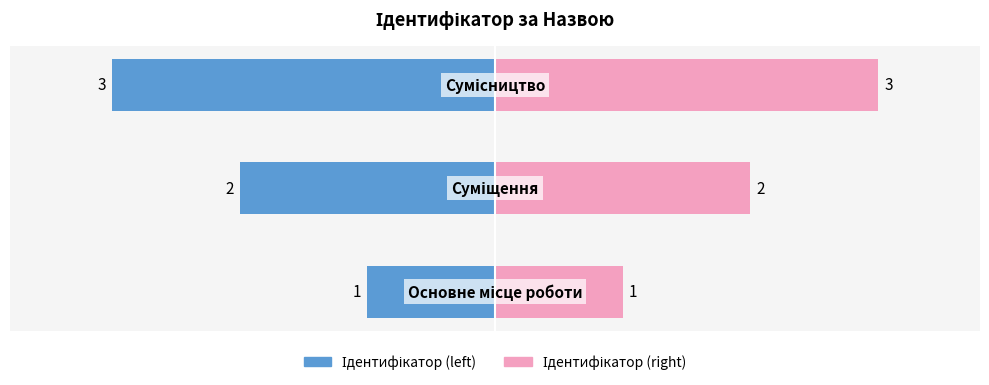

How many Ідентифікатор (left) values are between -3 and -1?

3